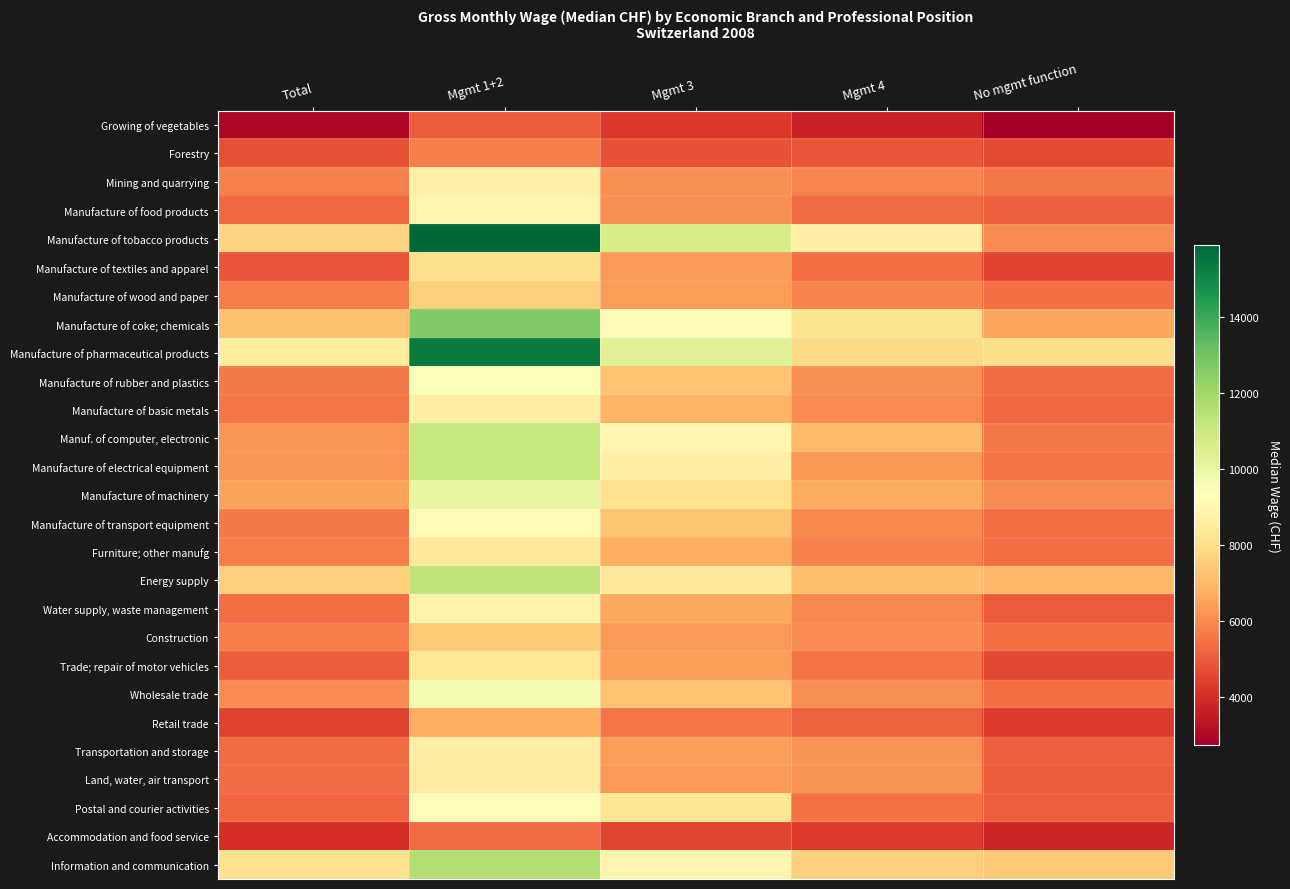

Rank the series at No mgmt function from lowest to highest value.

Growing of vegetables, Accommodation and food service, Retail trade, Manufacture of textiles and apparel, Trade; repair of motor vehicles, Forestry, Water supply, waste management, Land, water, air transport, Transportation and storage, Manufacture of food products, Postal and courier activities, Manufacture of basic metals, Manufacture of rubber and plastics, Furniture; other manufg, Manufacture of transport equipment, Wholesale trade, Manufacture of wood and paper, Construction, Manufacture of electrical equipment, Manuf. of computer, electronic, Mining and quarrying, Manufacture of tobacco products, Manufacture of machinery, Manufacture of coke; chemicals, Energy supply, Information and communication, Manufacture of pharmaceutical products